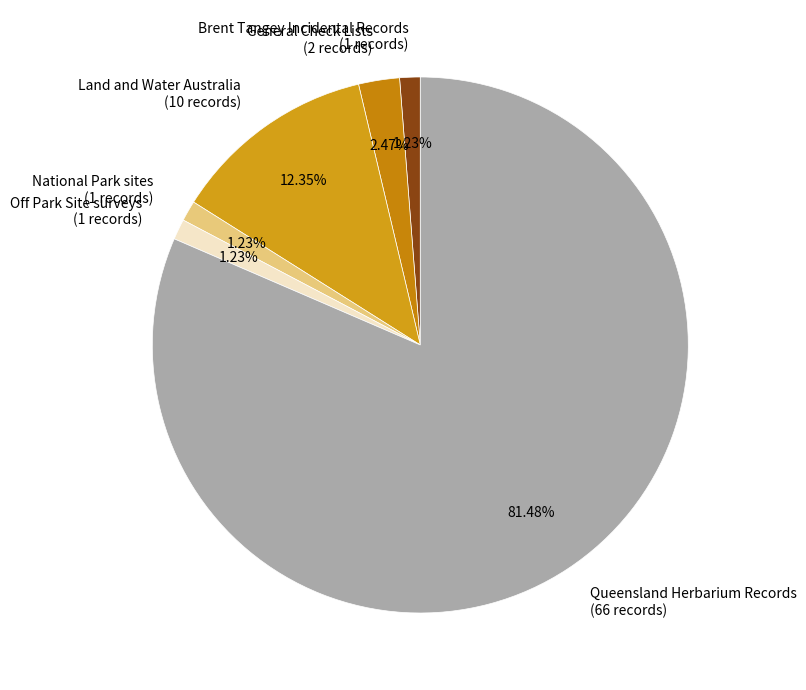

To the nearest percent, what is the difference between the largest and smallest slice percentages?

80%